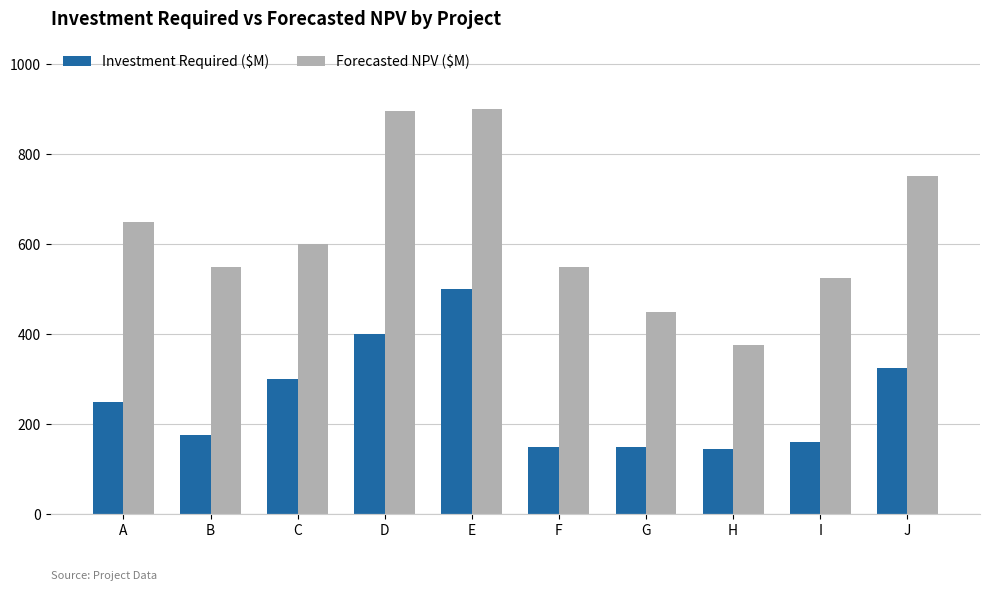

How many groups of bars are there?

10